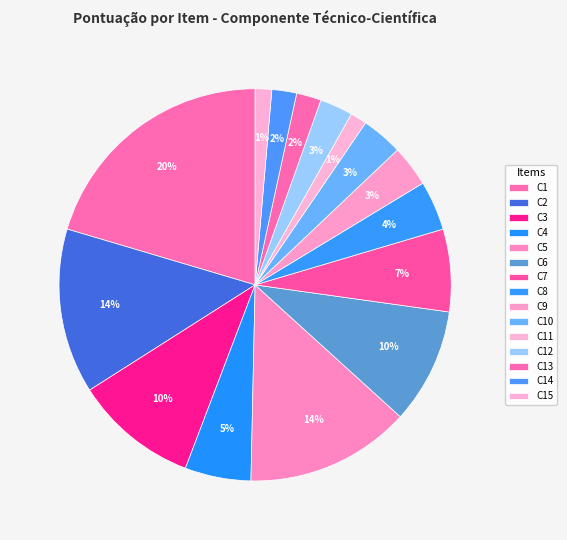

Is there a majority slice in this chart?

No